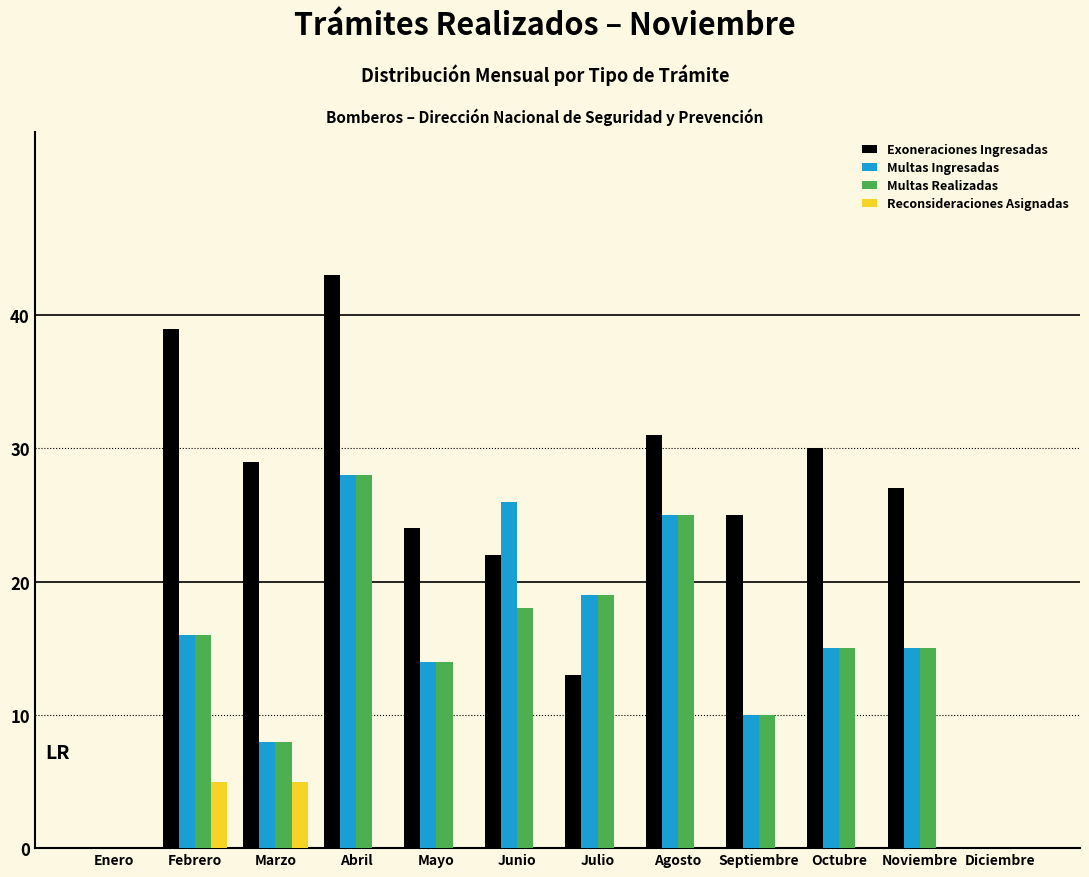

What value does the Multas Ingresadas series have at Abril?

28